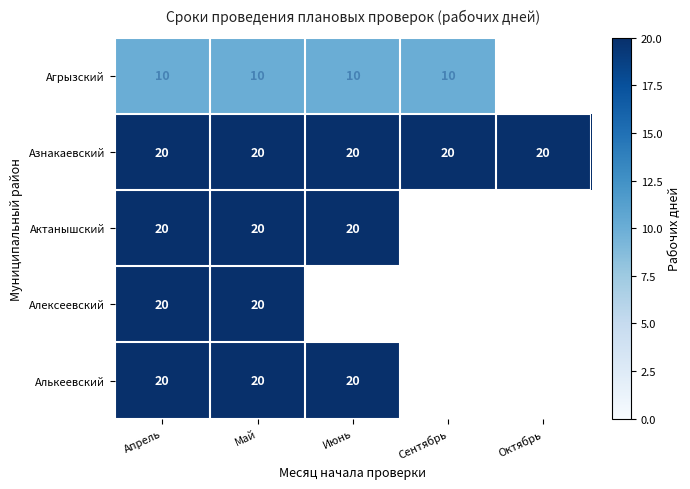

What is the sum of the Алькеевский values at Май and Апрель?

40